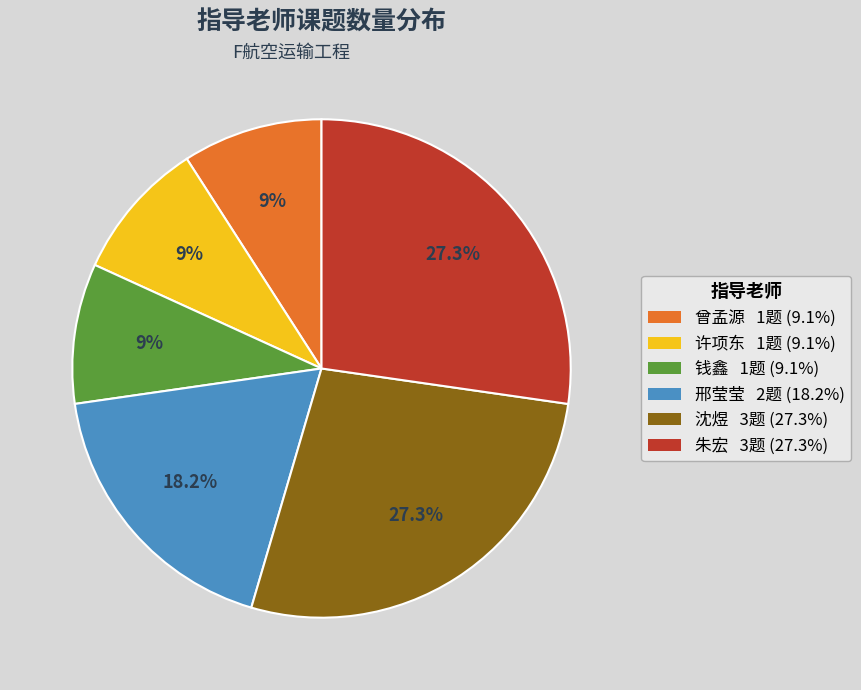

Is there any slice that represents more than half of the pie?

No